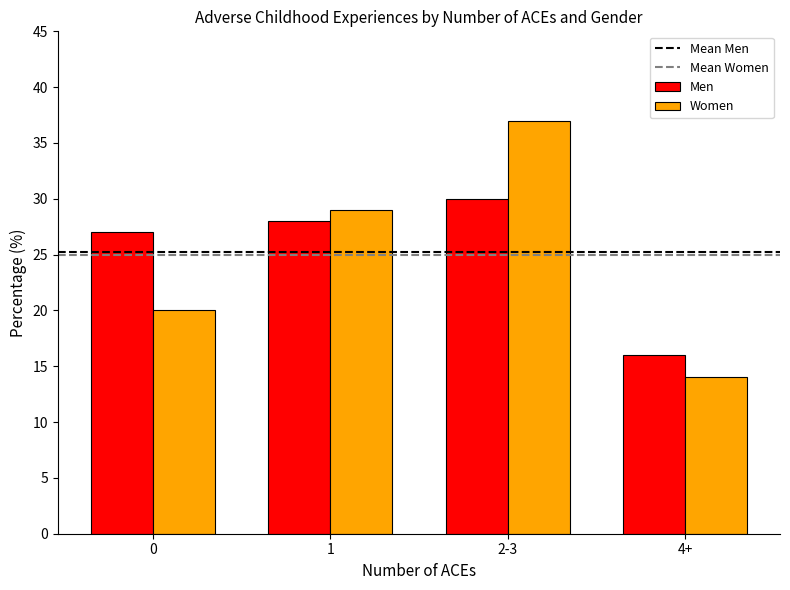

Reading left to right, list all the values displayed in this chart.

Men: 0=27	1=28	2-3=30	4+=16
Women: 0=20	1=29	2-3=37	4+=14